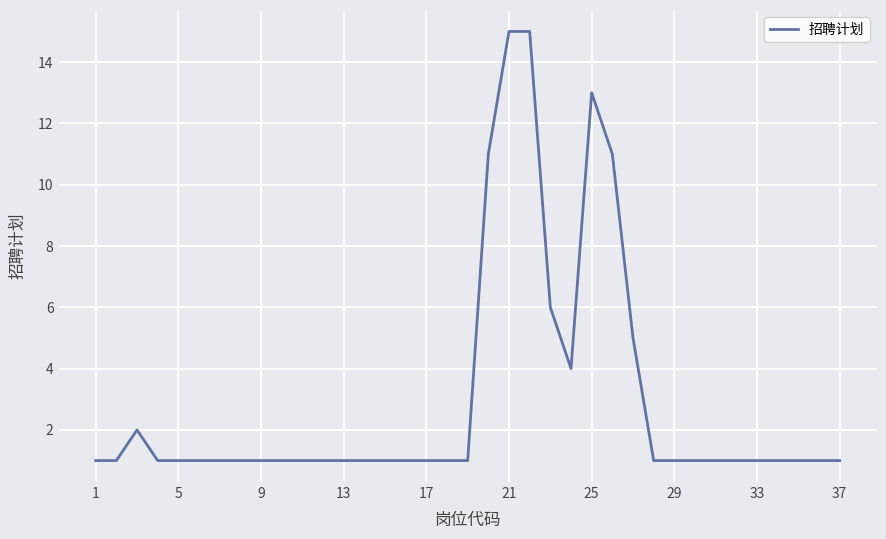

What is the greatest value displayed?

15